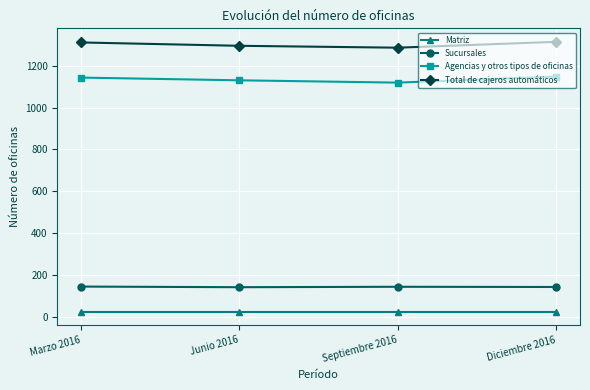

List the series in order of their peak value, lowest first.

Matriz, Sucursales, Agencias y otros tipos de oficinas, Total de cajeros automáticos